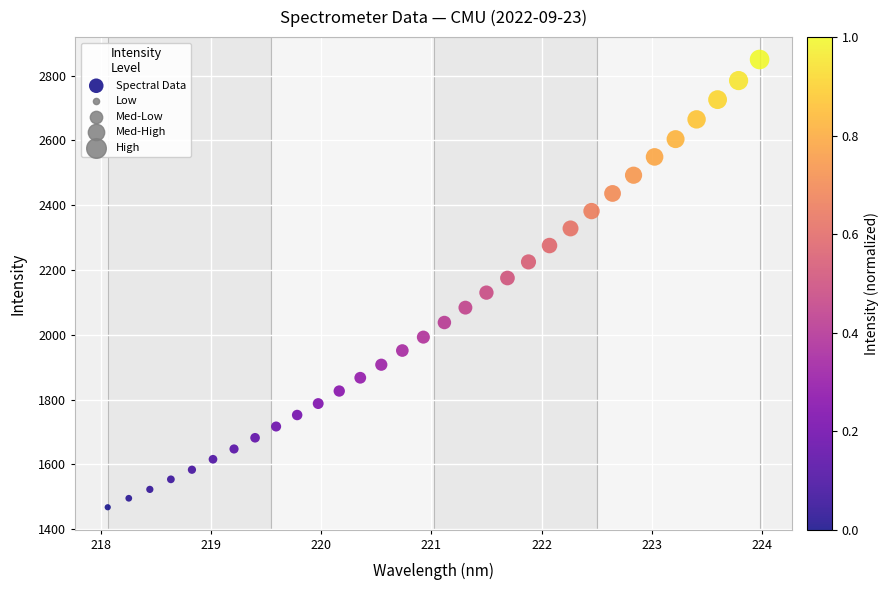

What is the range of X values (max minus min)?

5.9